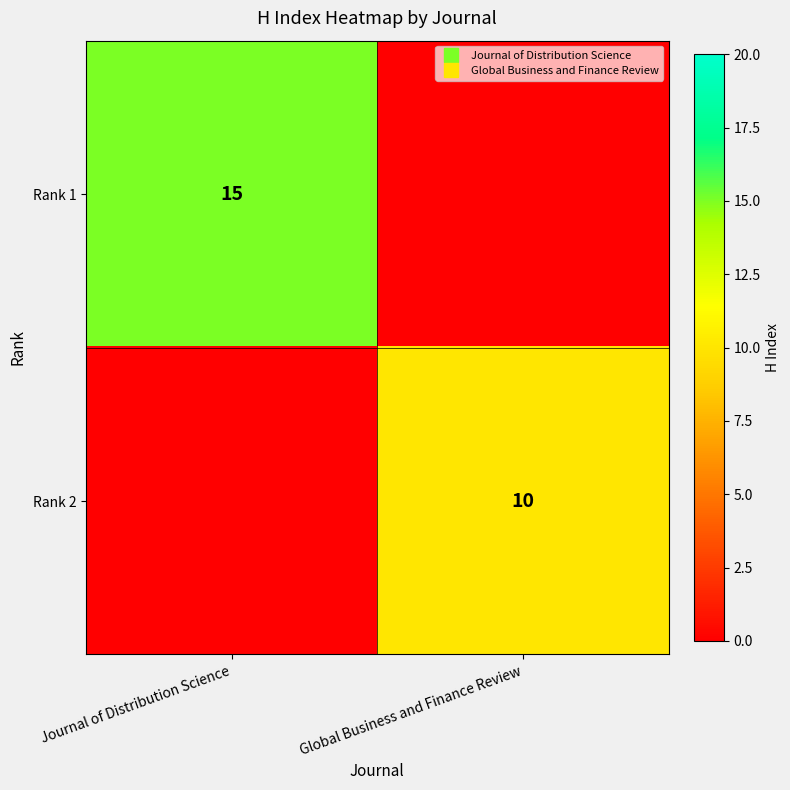

The value of Rank 1 at Journal of Distribution Science is 9. True or false?

False